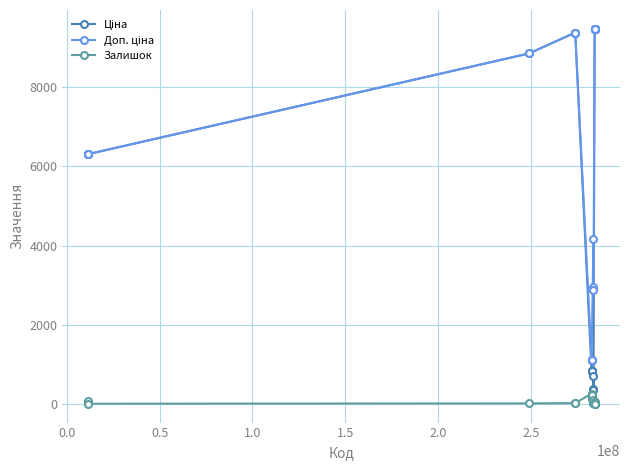

What is the sum of all Залишок values?

1422.0